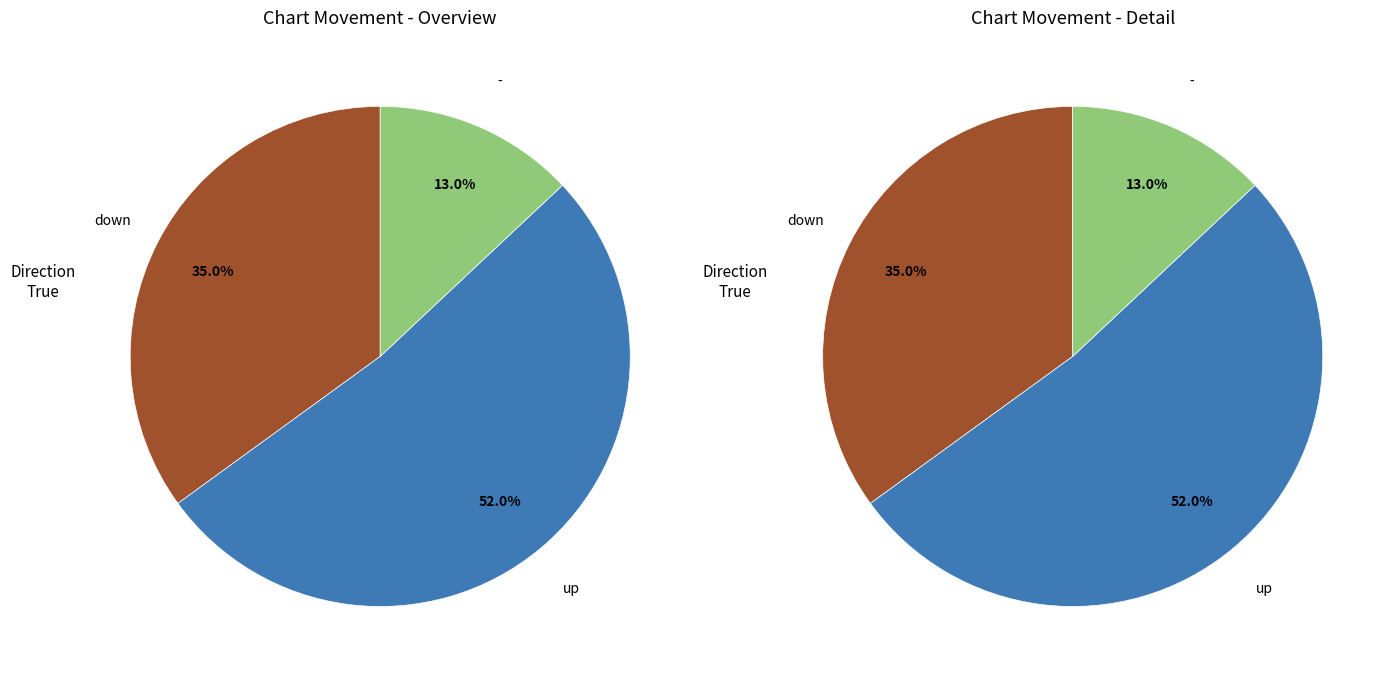

To the nearest percent, what is the difference between the down and - slice percentages?

22%